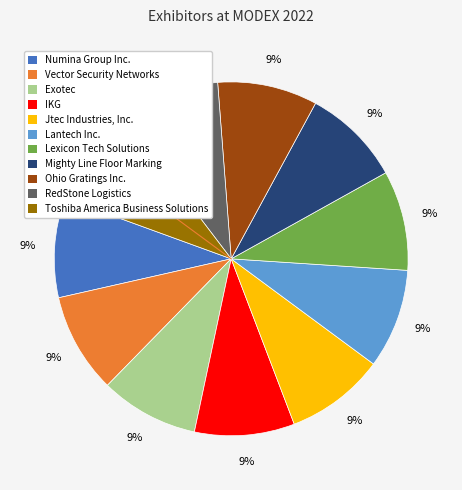

Does any single category account for the majority?

No